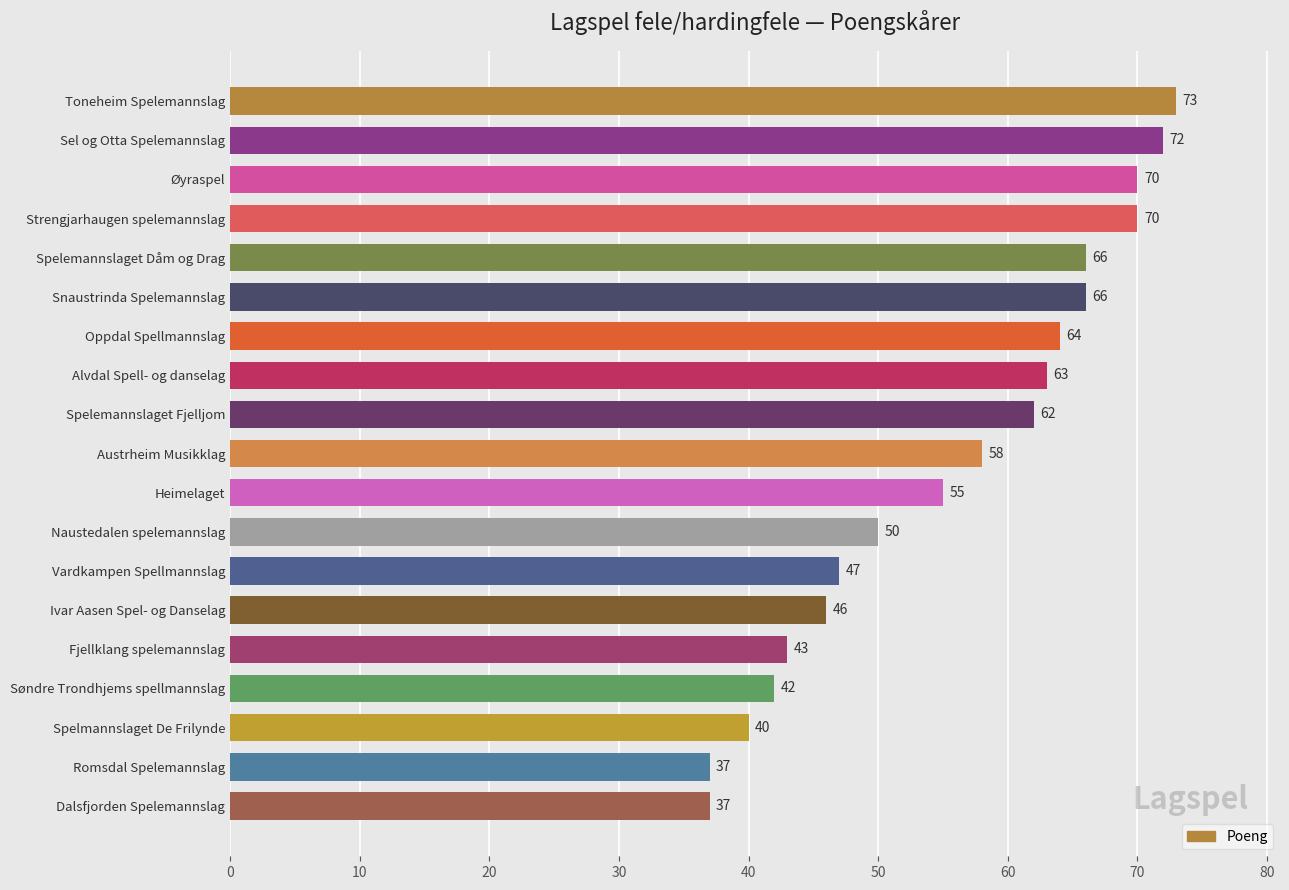

What is the greatest value displayed?

73